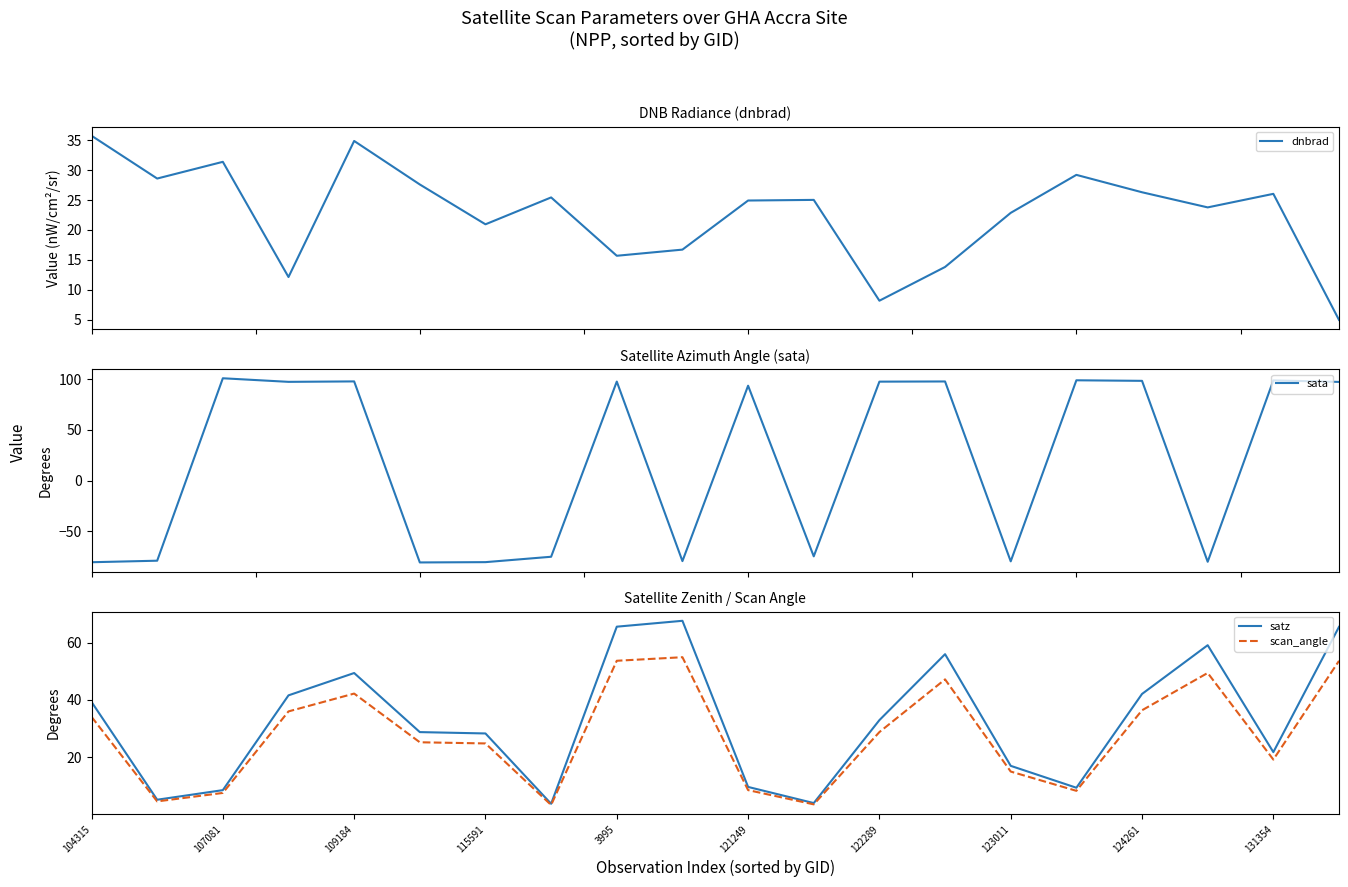

After their last crossing, which series has the higher values: dnbrad or scan_angle?

scan_angle